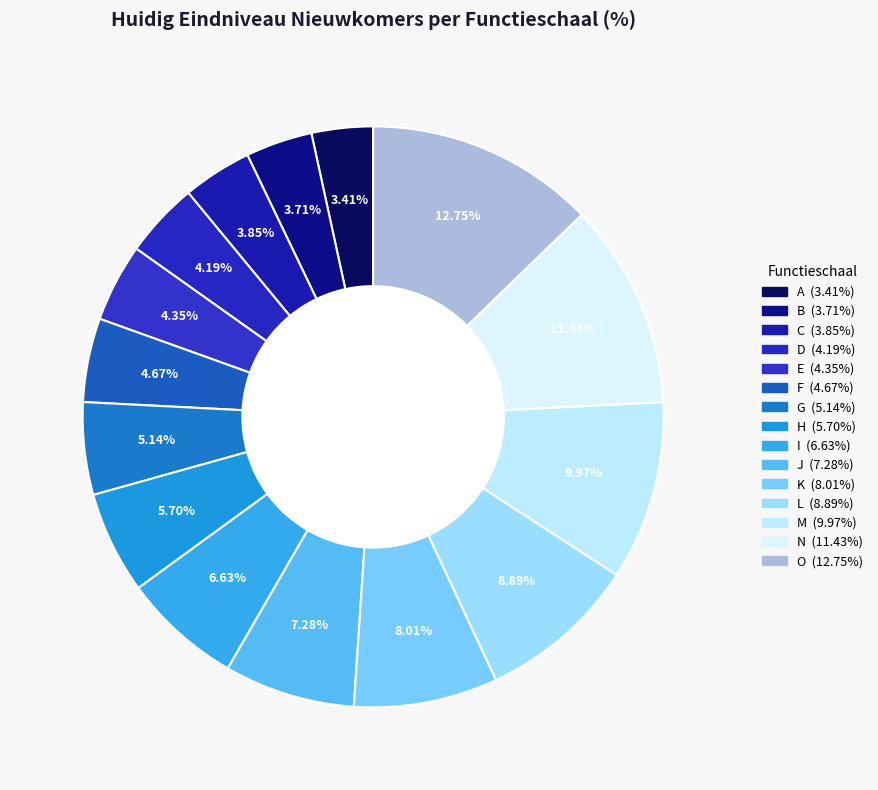

Which slice is the smallest?

A